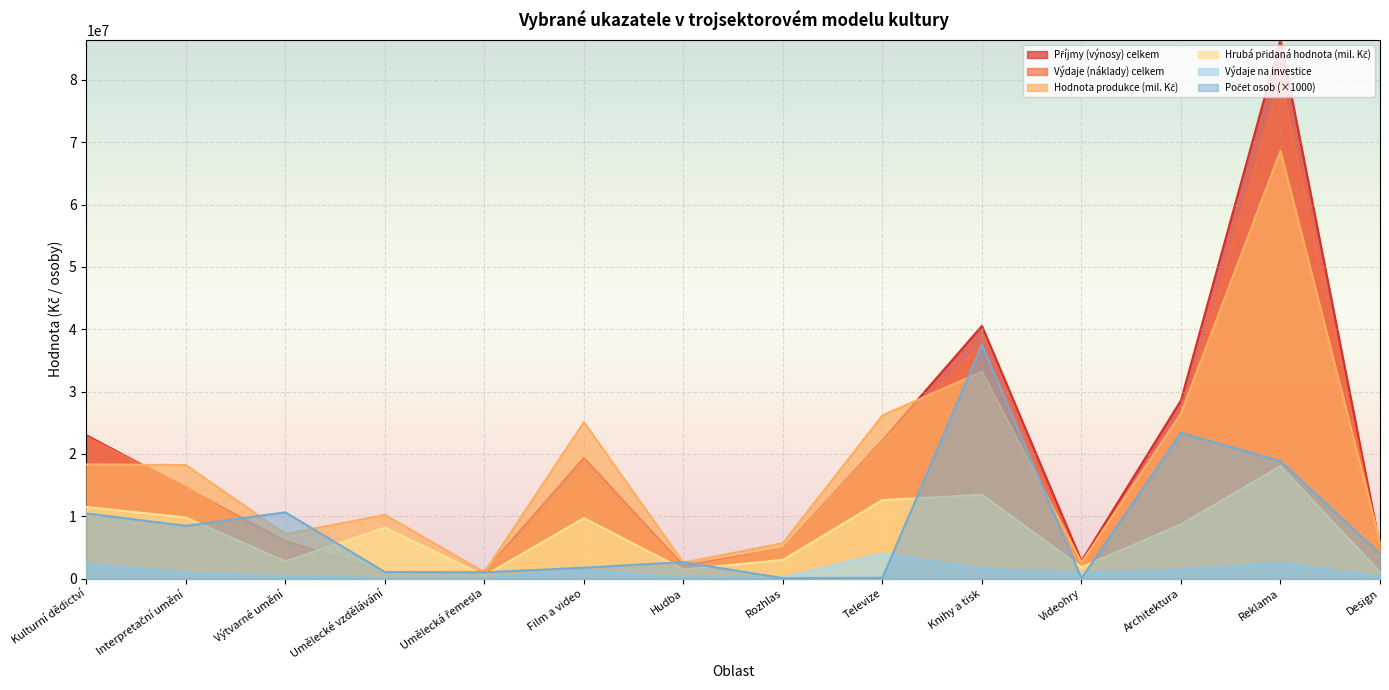

How many intersections are there between Příjmy (výnosy) celkem and Výdaje (náklady) celkem?

2